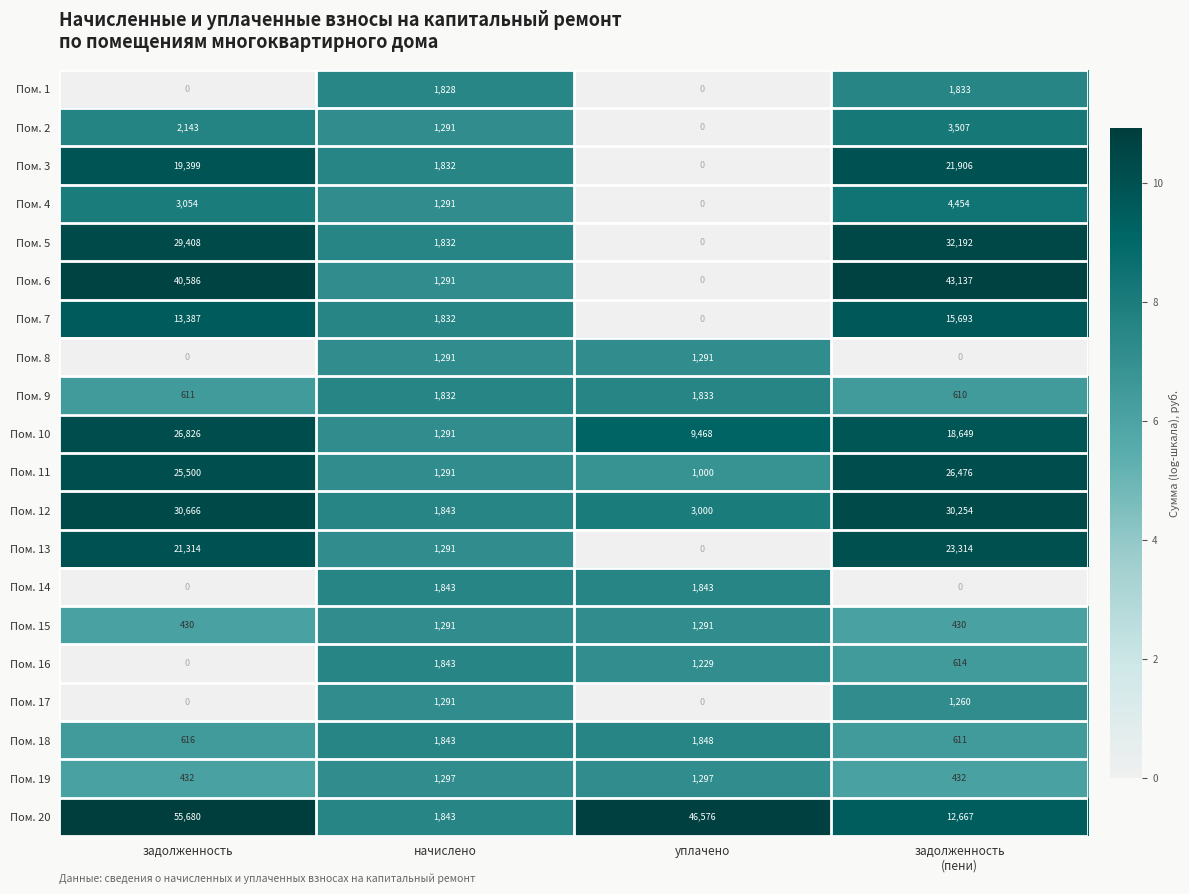

Is it true that Пом. 10 equals 26826 at задолженность?

True